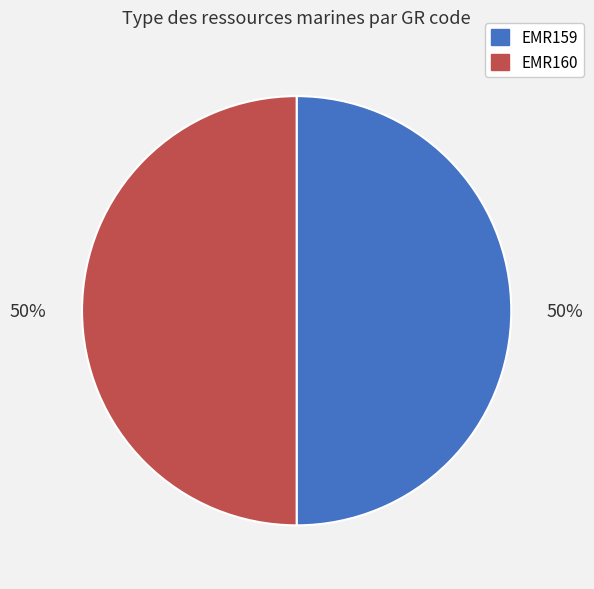

To the nearest percent, what percentage of the pie is EMR160?

50%